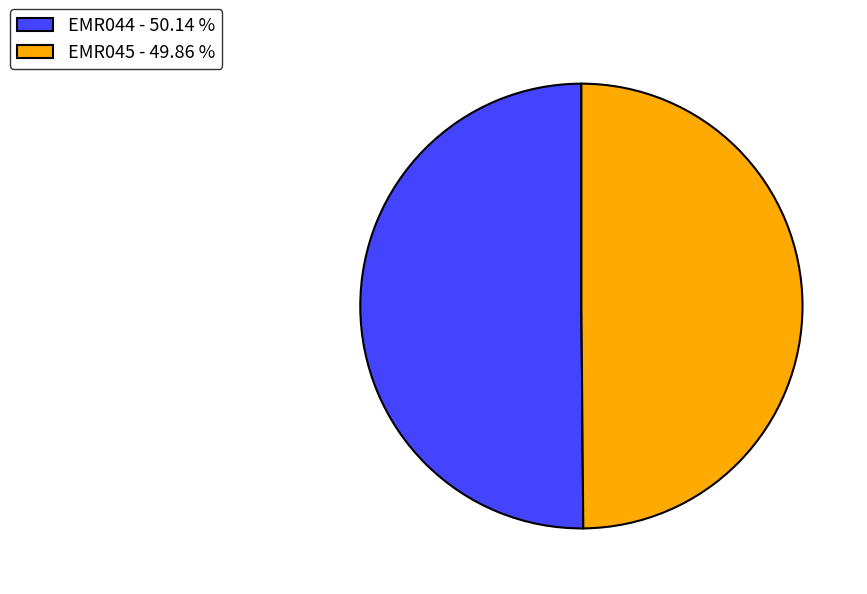

Combined, do EMR045 - 49.86 % and EMR044 - 50.14 % account for over 50%?

Yes